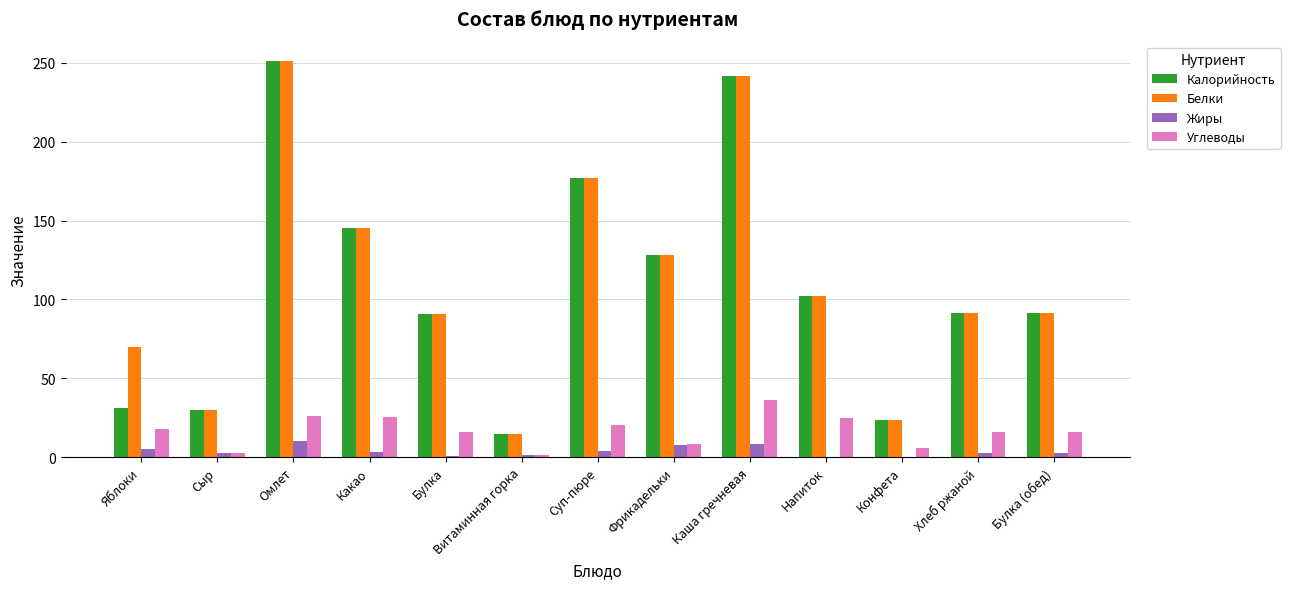

What is the greatest value displayed?

251.0